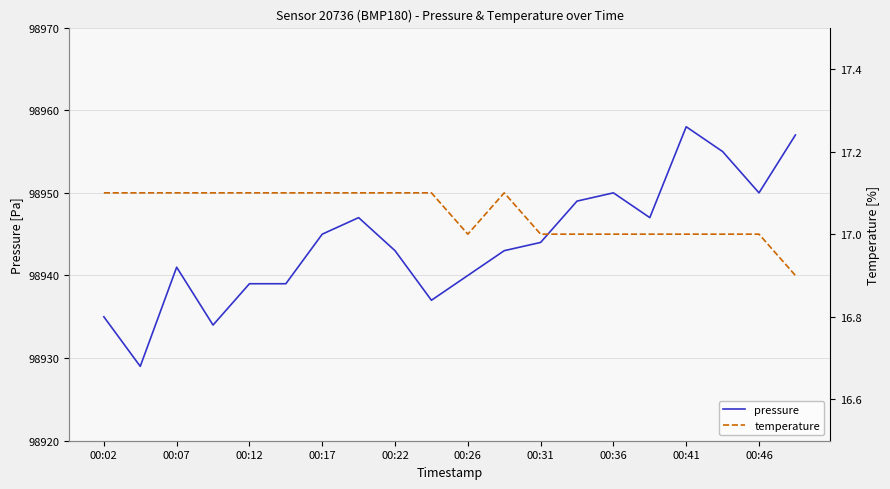

True or false: temperature has a value of 16.9 at 19.

True